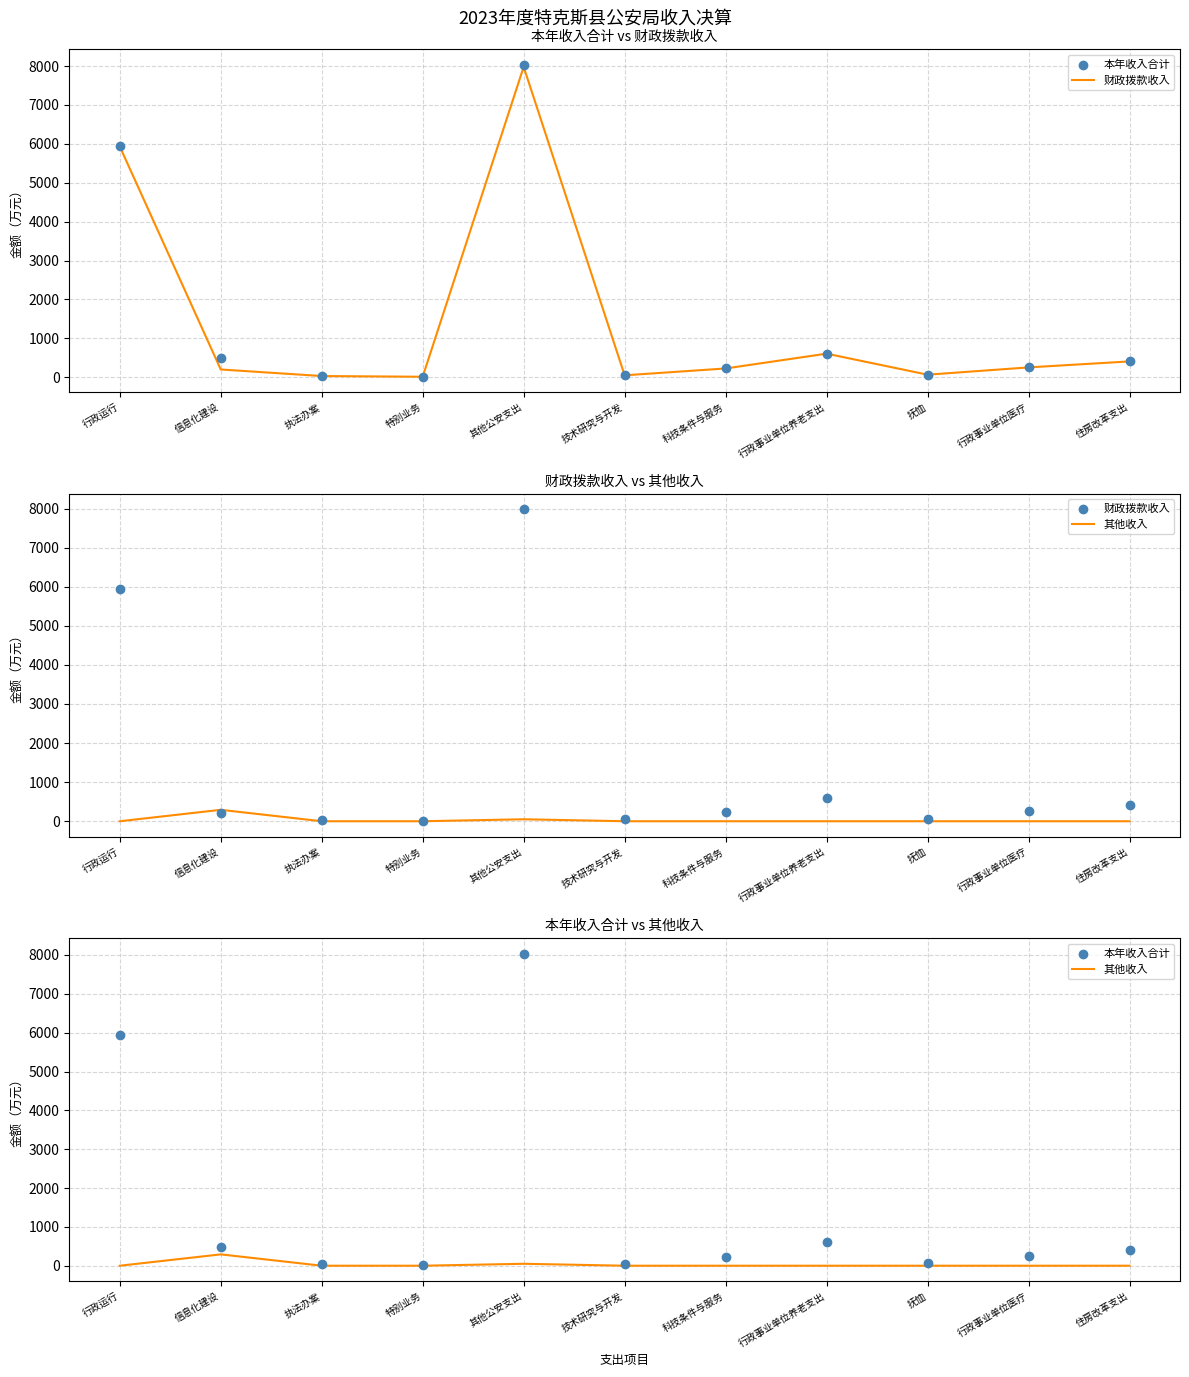

What are all the series names shown in the legend?

财政拨款收入, 本年收入合计, 其他收入